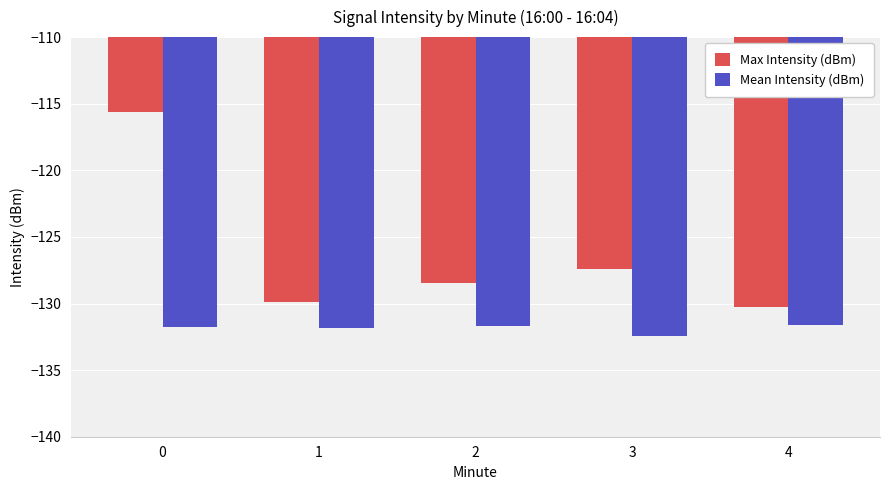

What is the greatest value displayed?

-115.6